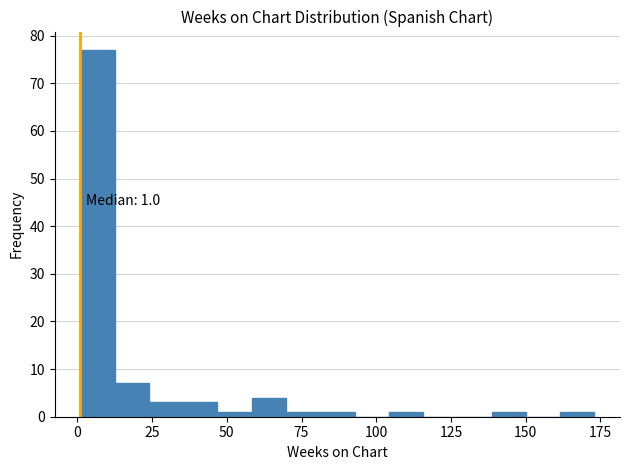

Read against the x-axis, roughly where is the centre of the tallest bar?

5